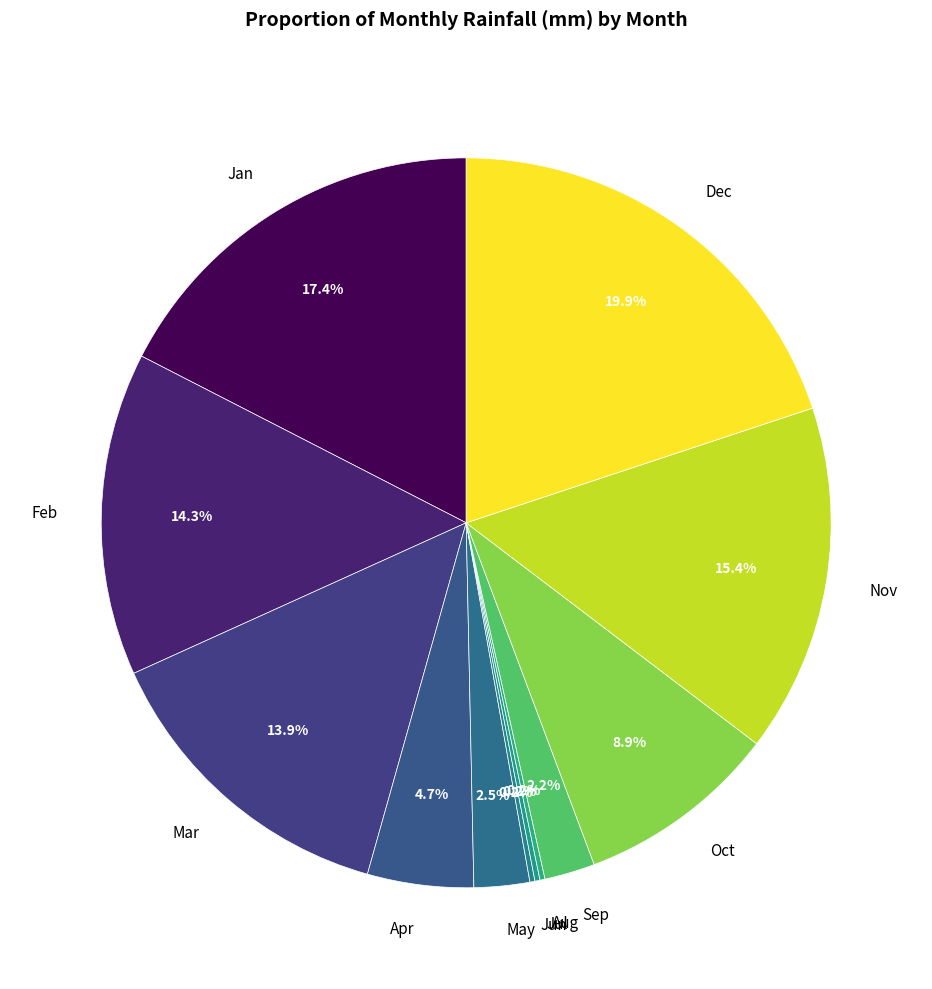

Approximately how many times larger is the value at Feb compared to Nov?

0.9